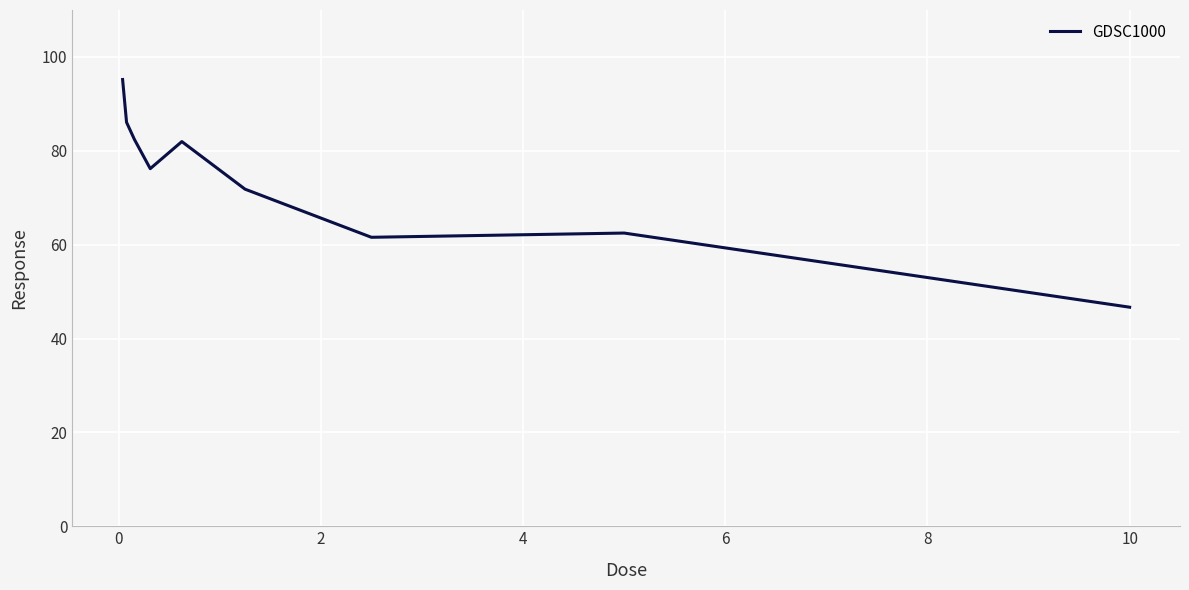

What is the greatest value displayed?

95.2